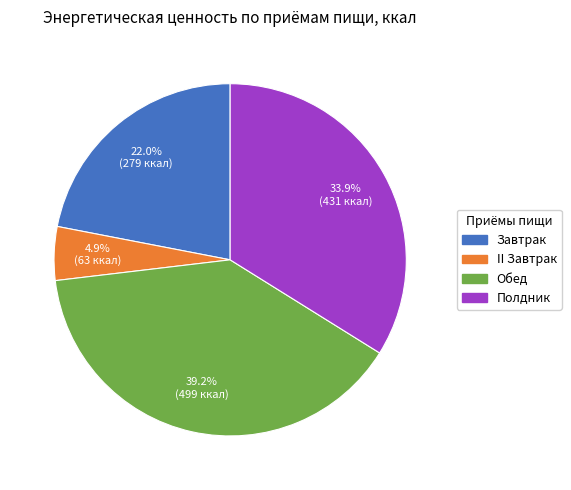

Which category has the biggest portion of the pie?

Обед